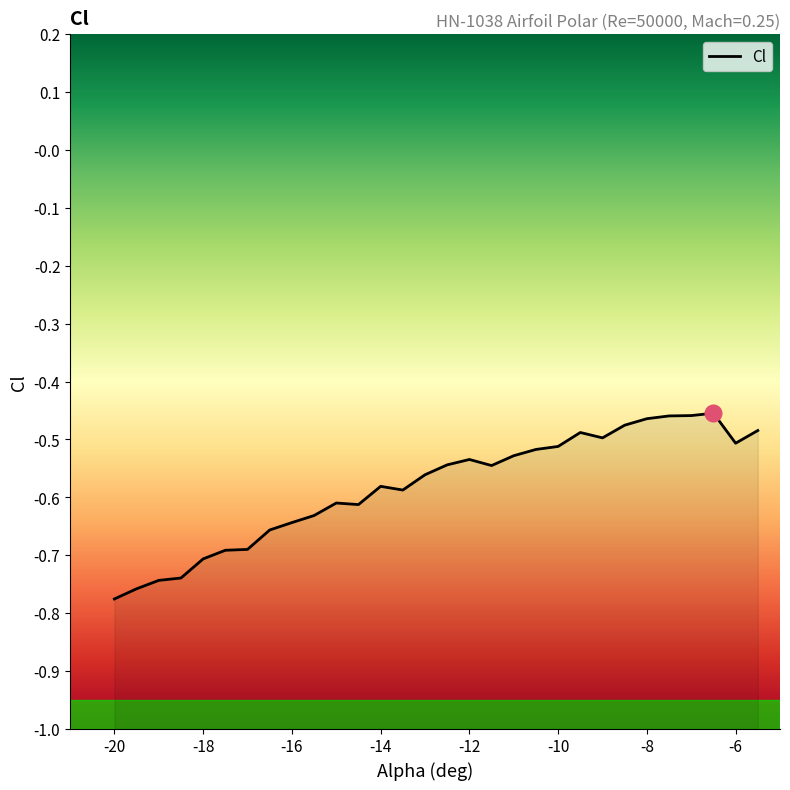

The chart shows a value of -0.2 at 29. True or false?

False